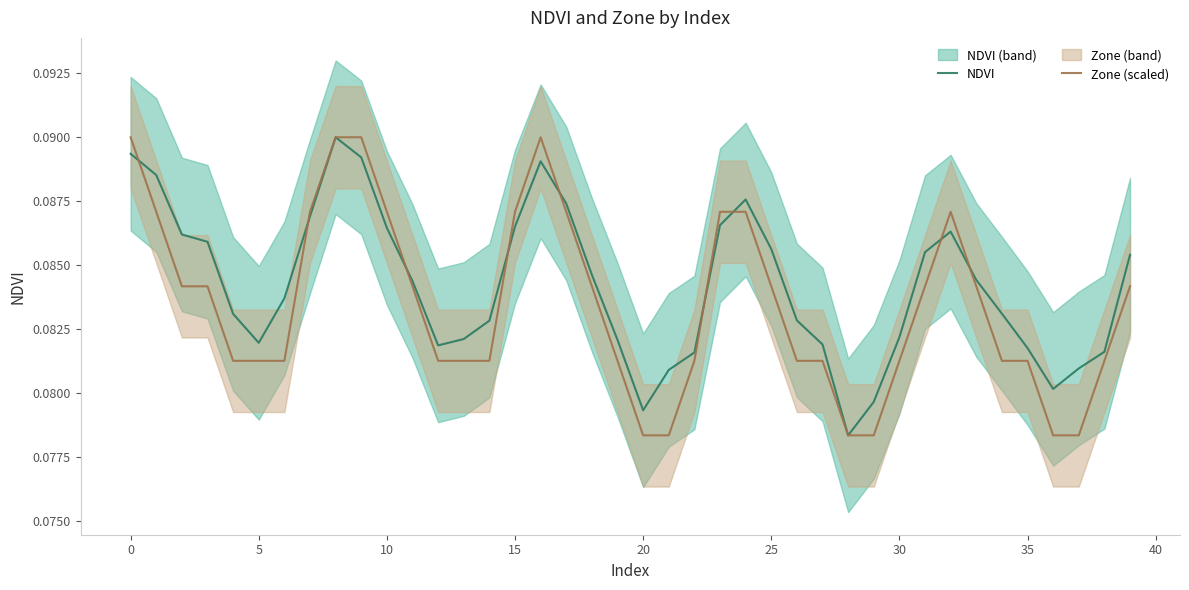

Is this an area chart (filled region under the line)?

No